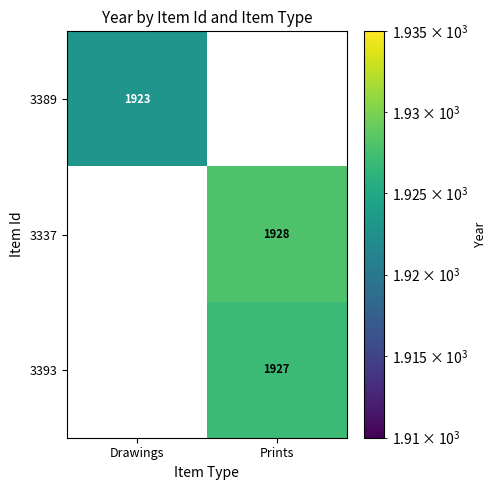

Reading left to right, extract all data points from this chart.

3389: 1923	0
3337: 0	1928
3393: 0	1927